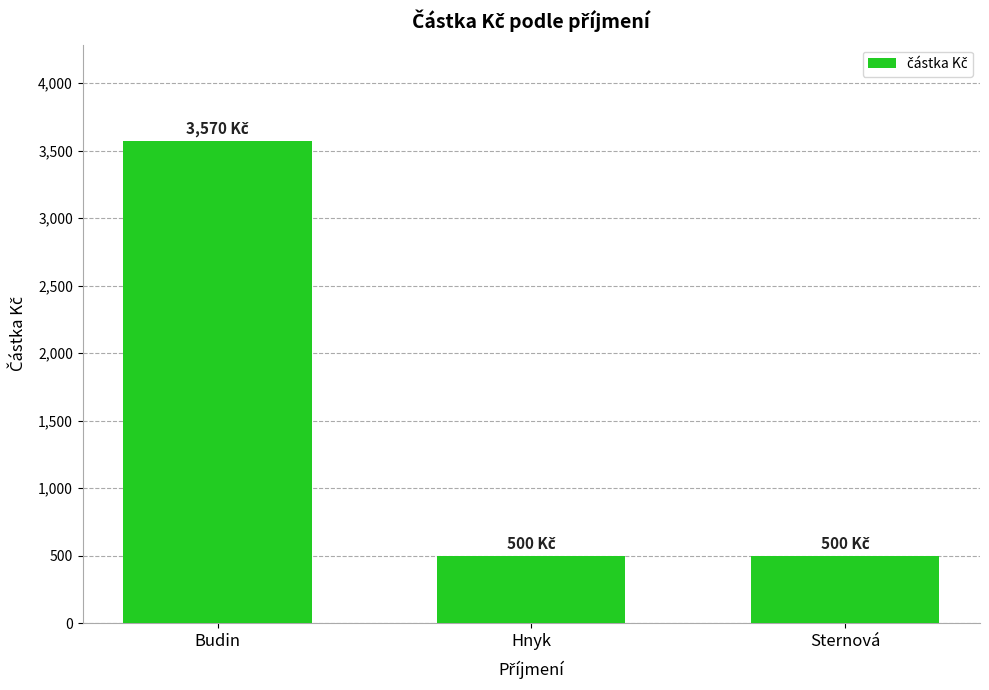

How many series are shown in this chart?

1